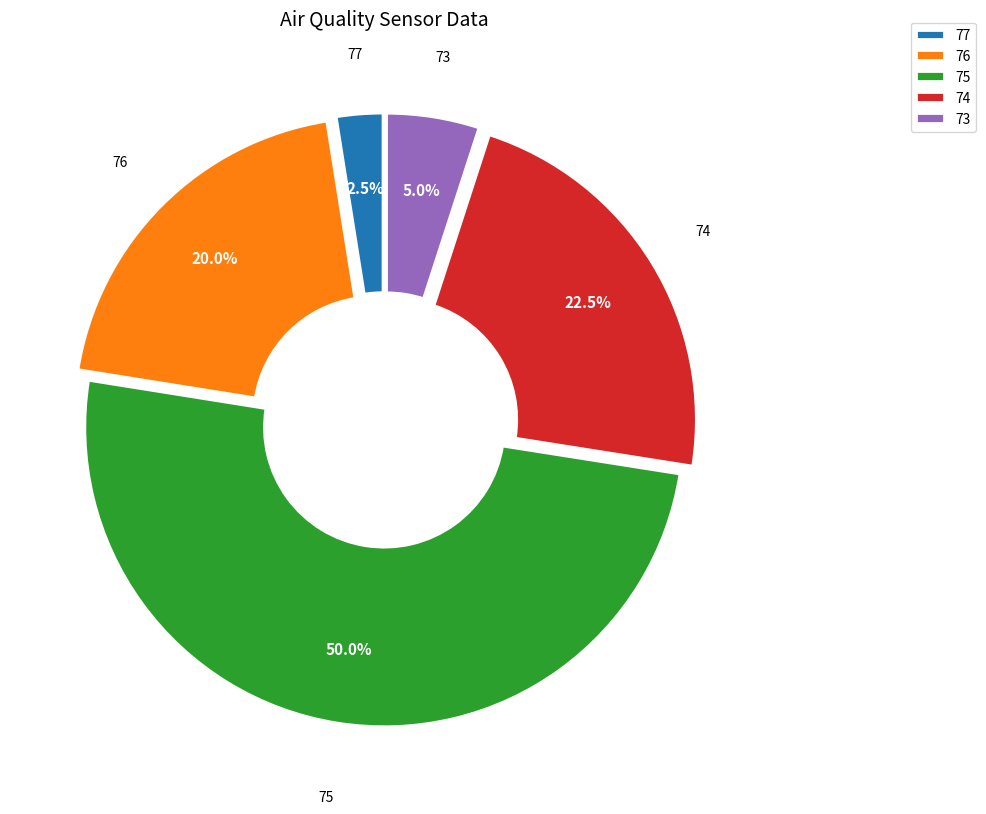

Which slice is the largest?

75